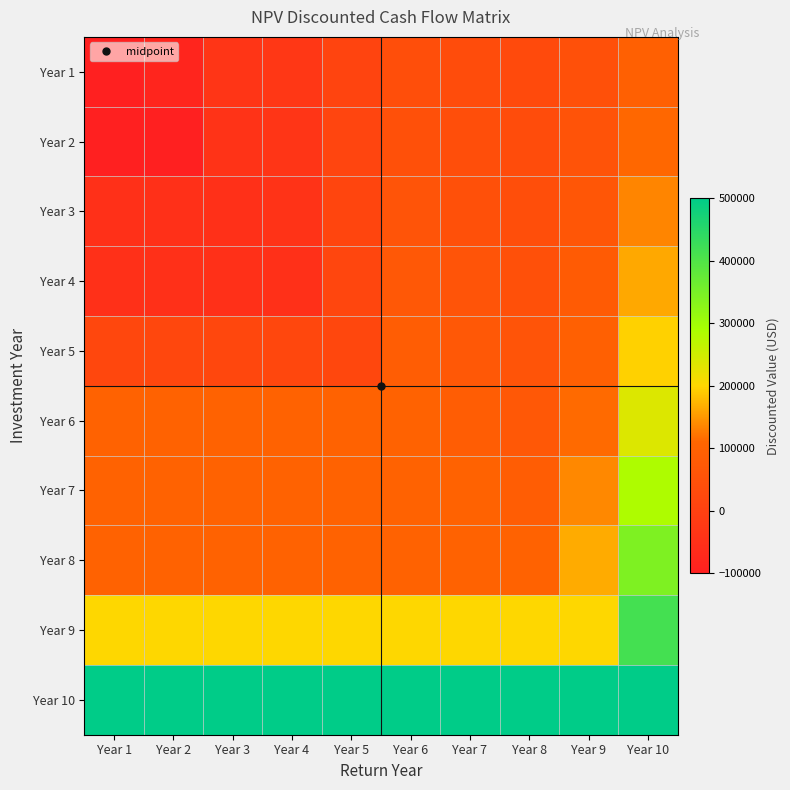

Which category has the highest value across all series?

Year 1